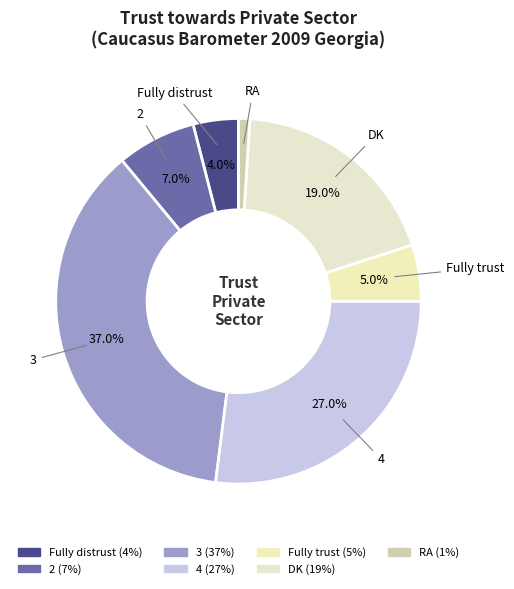

How many segments does this pie chart have?

7